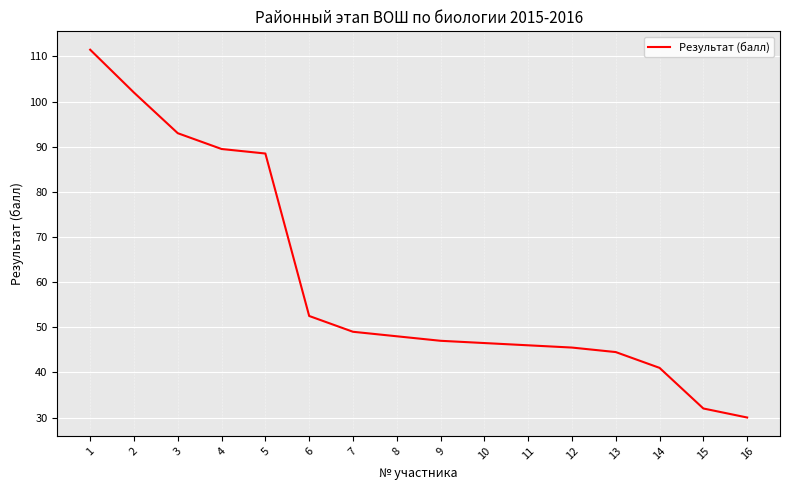

How many series are shown in this chart?

1